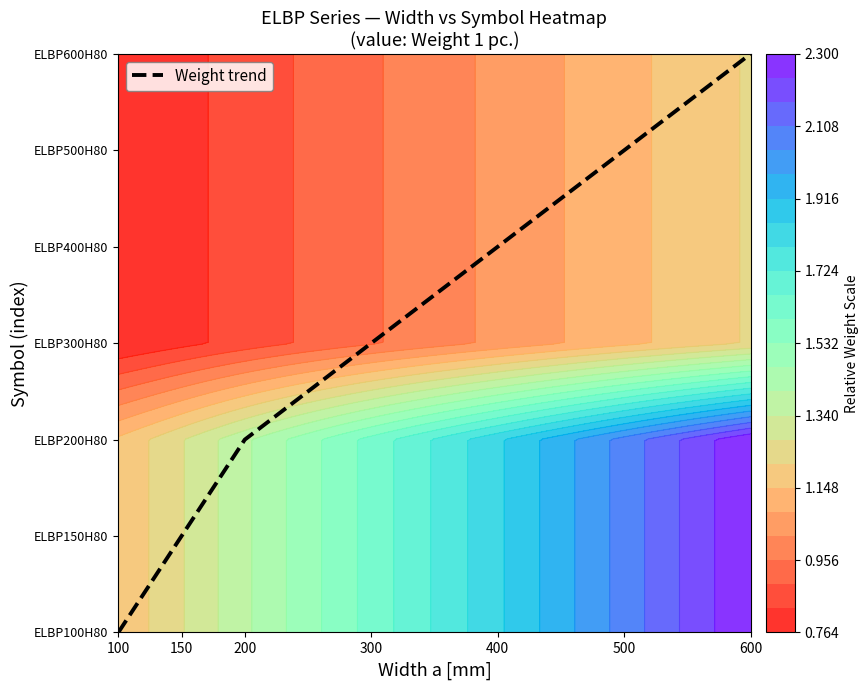

How many values are between 1 and 5?

5